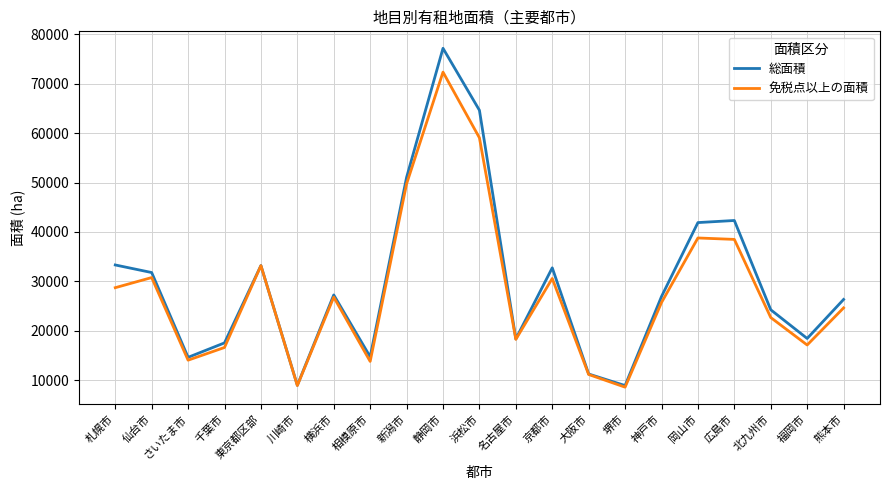

Which series has the largest range (max minus min)?

総面積